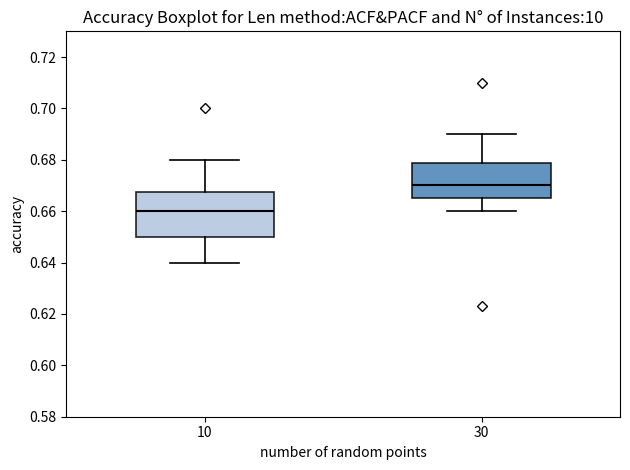

Reading left to right, read every box against the y-axis: the position of its median line, the range the box covers, and the ends of its whiskers. The values are not printed on the chart, so give them approximately, as read against the axis.

10: median 0.660, box 0.650 to 0.668, whiskers 0.640 to 0.680
30: median 0.670, box 0.666 to 0.678, whiskers 0.660 to 0.690